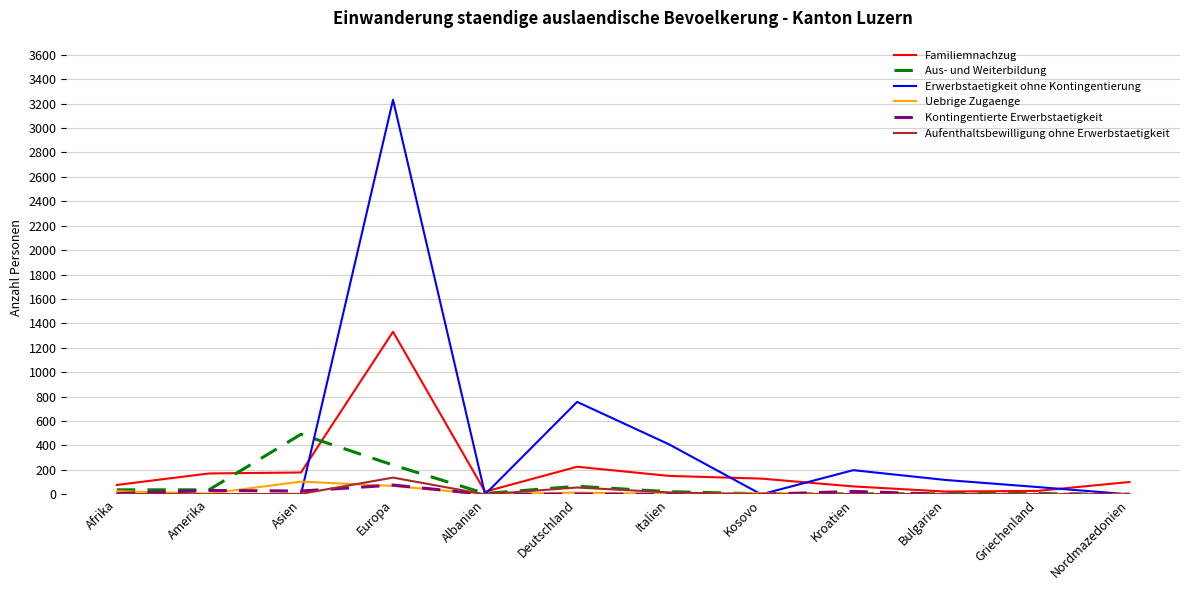

How many lines are shown in the chart?

6